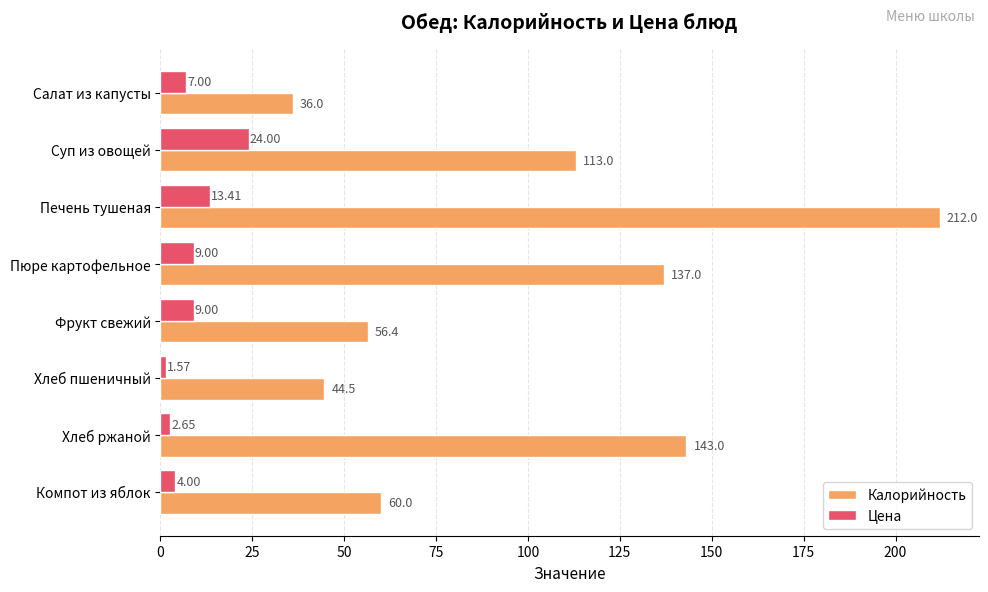

Which label corresponds to the smallest value in the chart?

Хлеб пшеничный